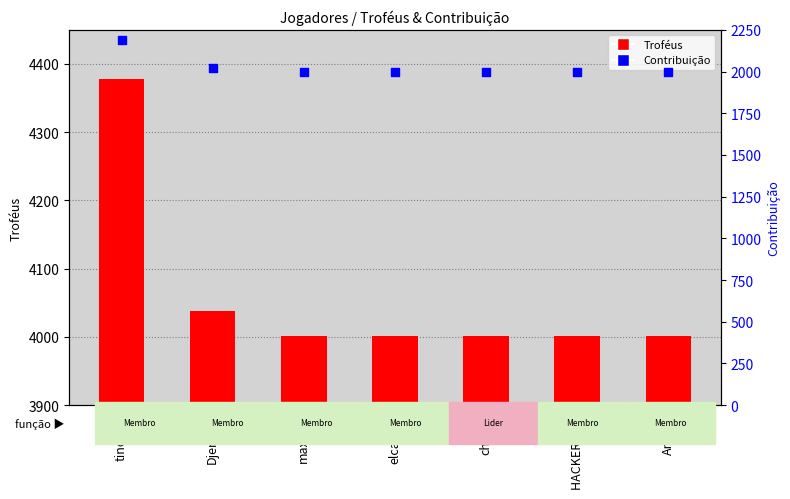

At how many categories does at least one series exceed 1384?

7